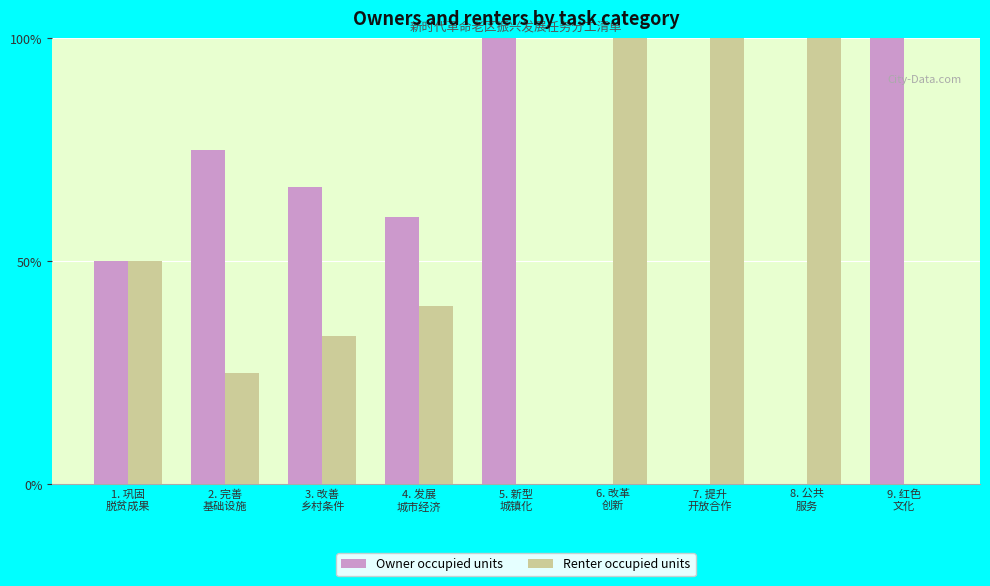

Where is Renter occupied units nearest to the value 50?

1. 巩固
脱贫成果